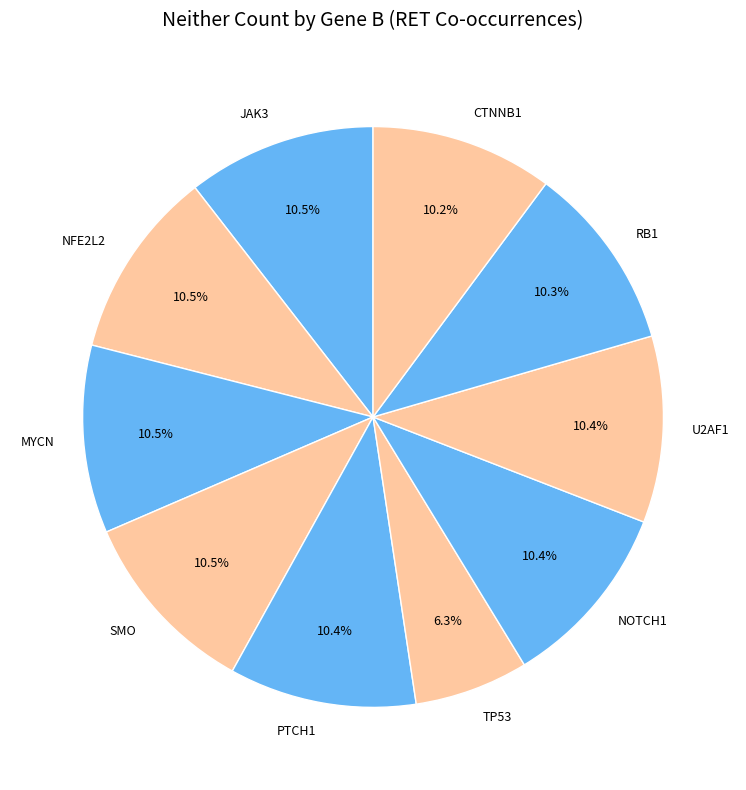

Which slice is the smallest?

TP53